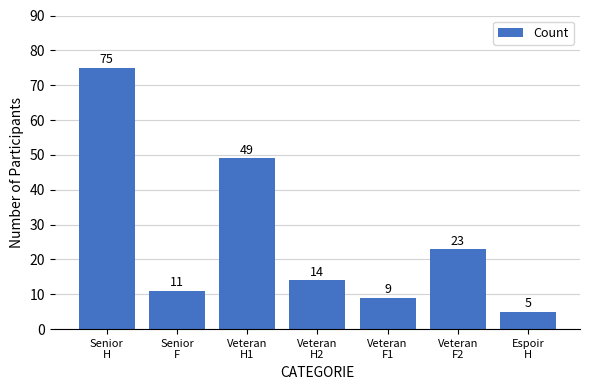

Does the chart contain stacked bars?

No